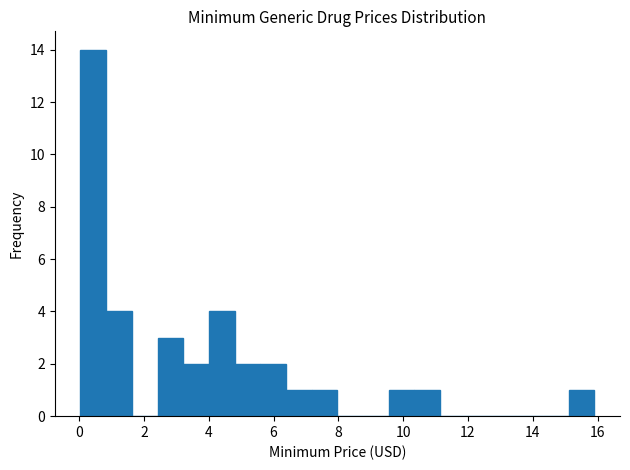

Read against the x-axis, roughly where is the centre of the tallest bar?

0.4